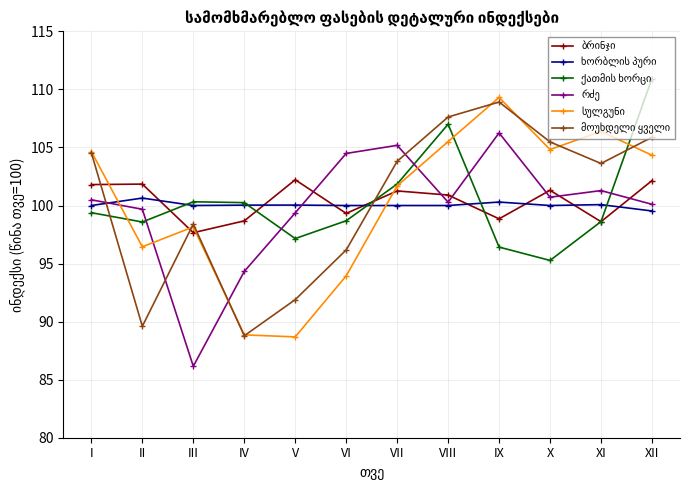

What is the spread (max minus min) of values at III?

14.2